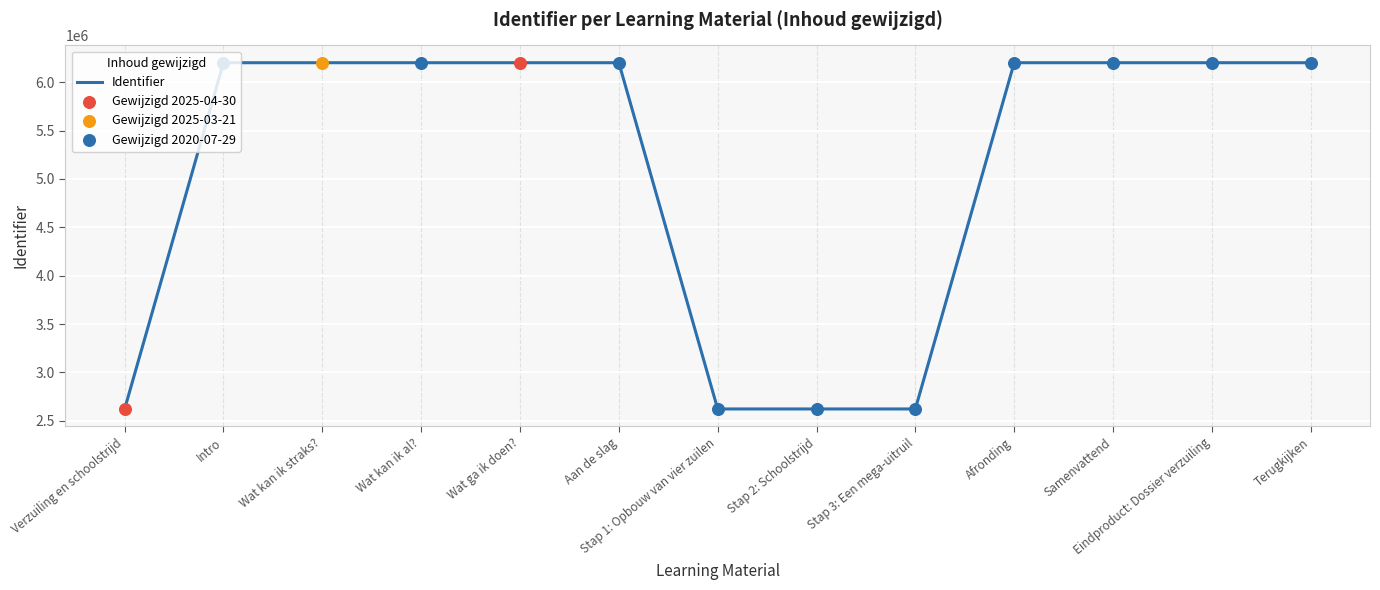

What is the change in value from Aan de slag to Afronding?

+4